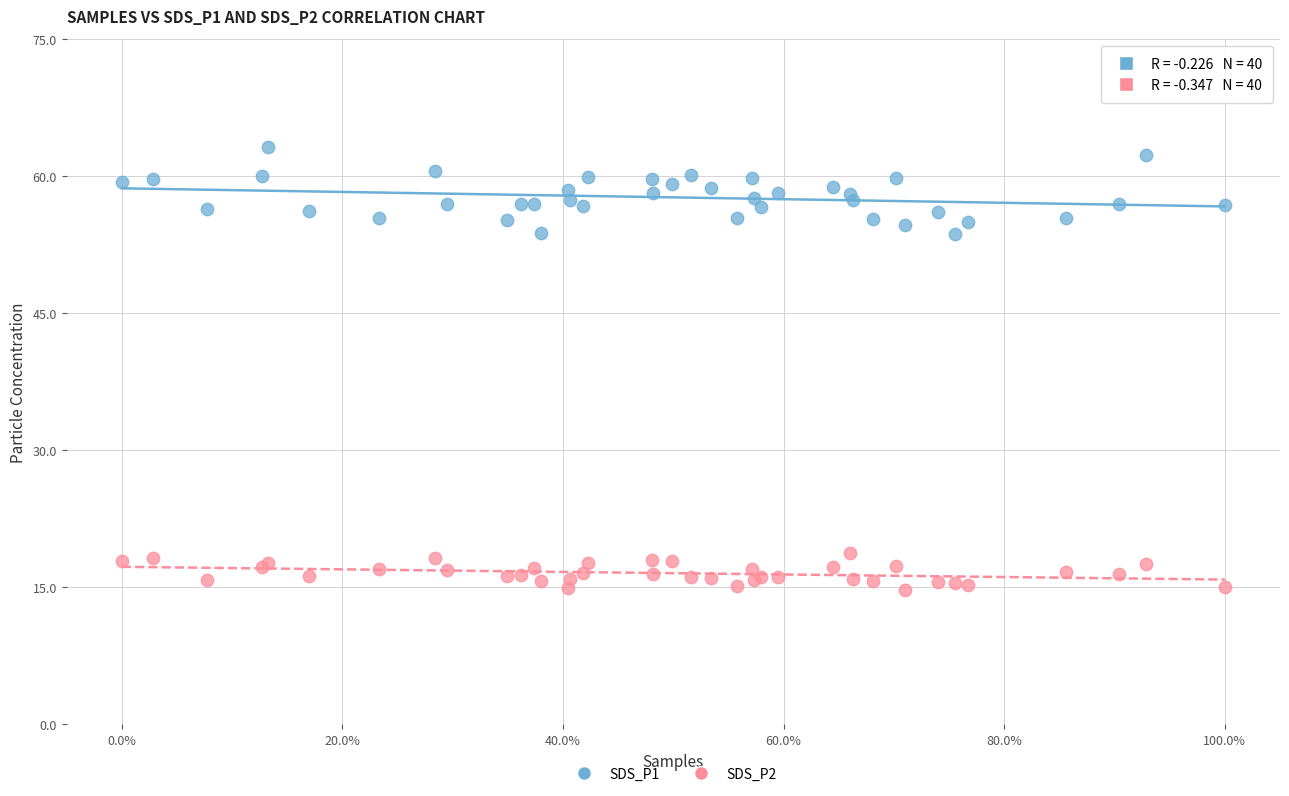

Which series has the widest spread of Y values?

SDS_P1